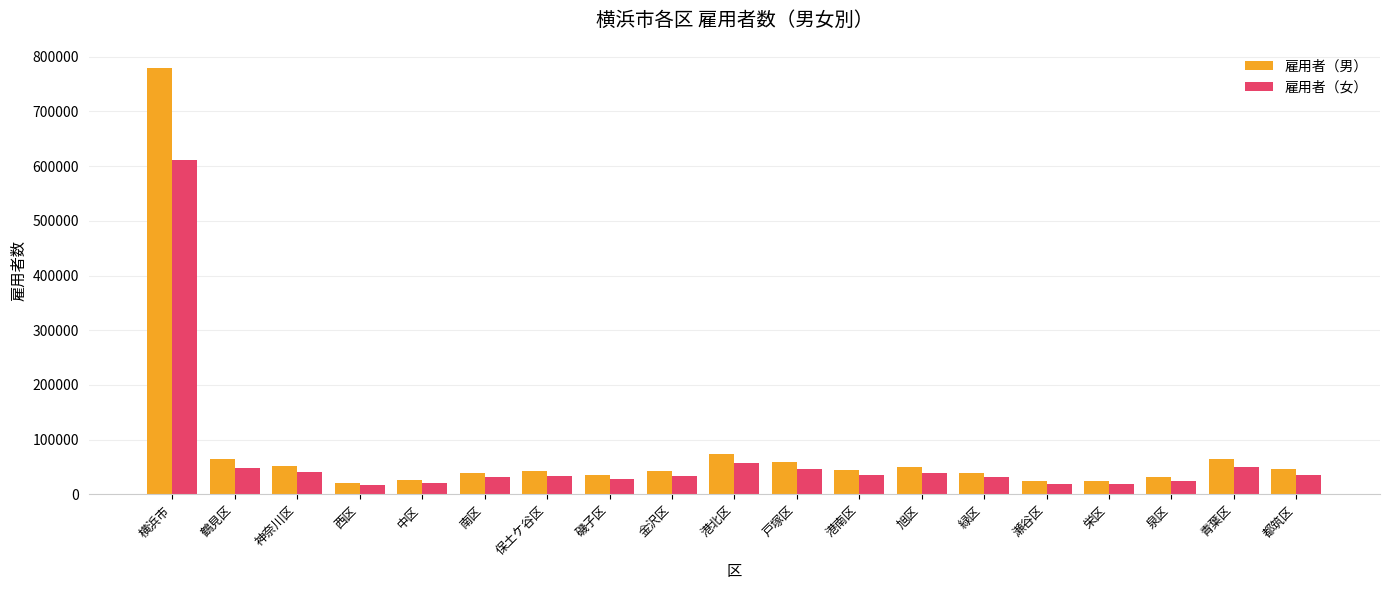

Are the bars grouped side by side (vs. stacked)?

Yes